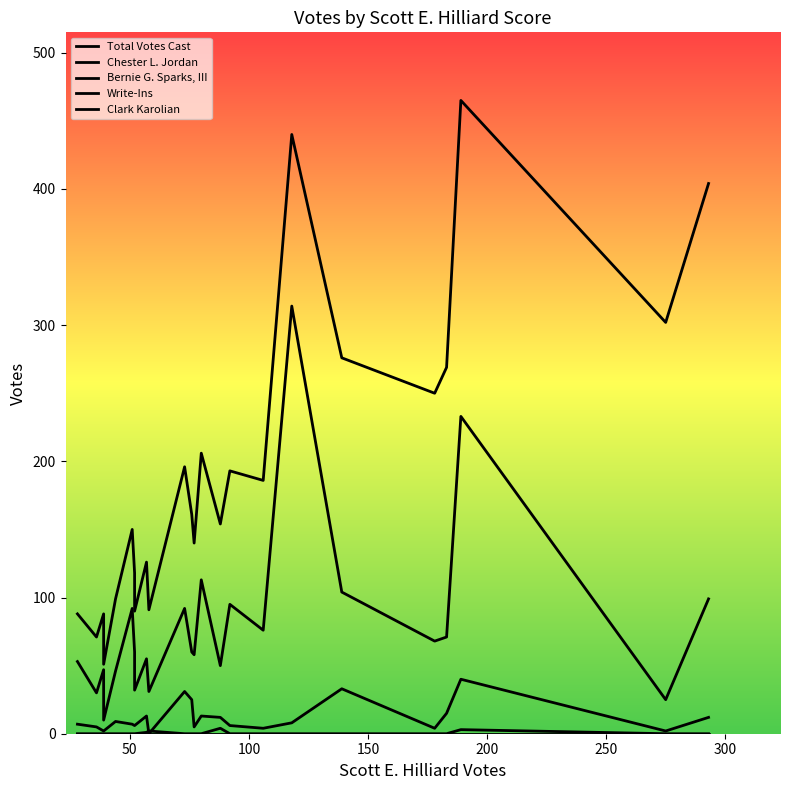

True or false: Clark Karolian and Total Votes Cast cross at least once.

False